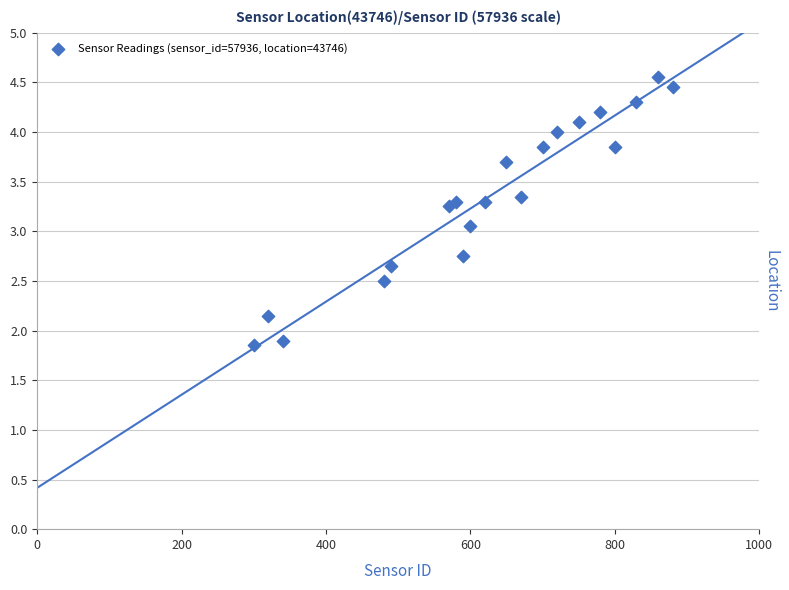

What is the range of Y values (max minus min)?

2.7